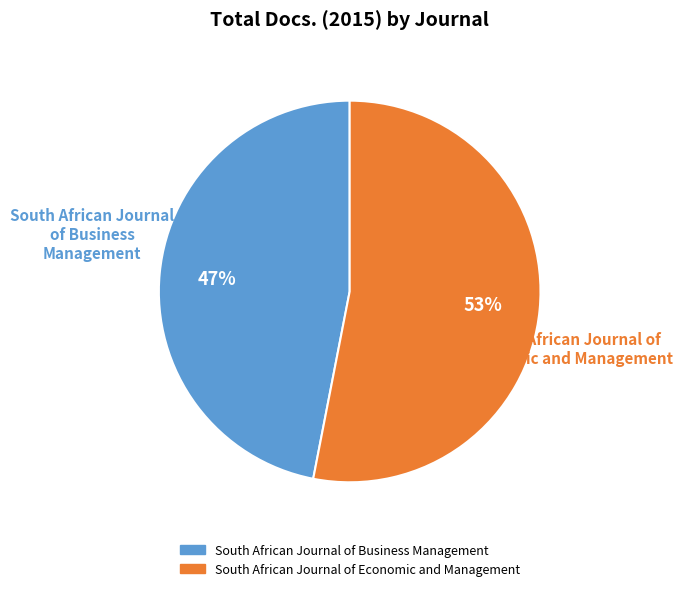

What is the smallest slice in the pie chart?

South African Journal of Business Management